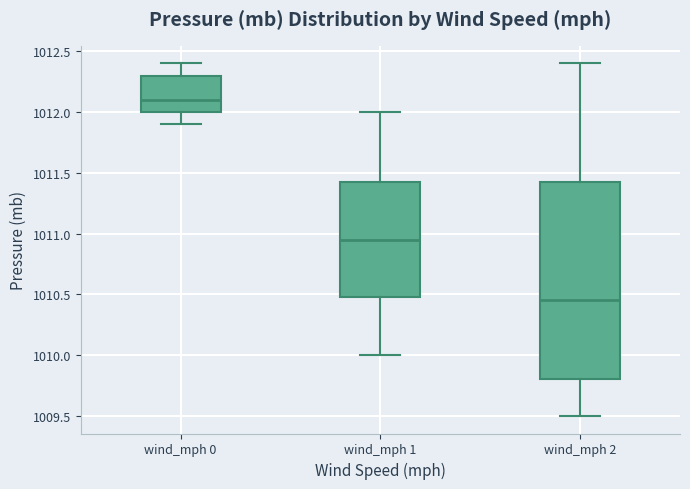

Reading left to right, transcribe this box plot: for each box, give where its median line is, the range the box spans, and where its two whiskers end, as read against the y-axis. The values are not printed on the chart, so give them approximately, as read against the axis.

wind_mph 0: median 1012.10, box 1012.00 to 1012.30, whiskers 1011.90 to 1012.40
wind_mph 1: median 1010.95, box 1010.50 to 1011.45, whiskers 1010.00 to 1012.00
wind_mph 2: median 1010.45, box 1009.80 to 1011.45, whiskers 1009.50 to 1012.40